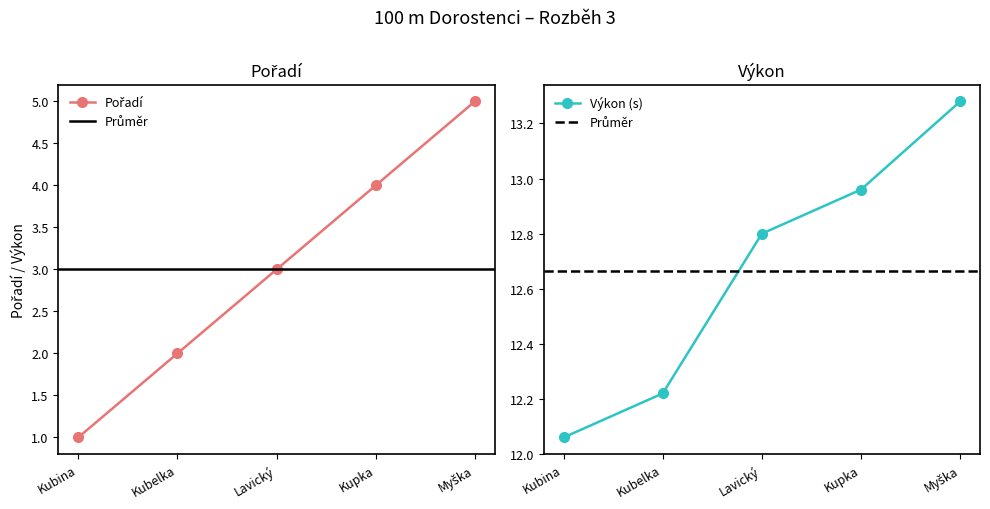

Is it true that Výkon (s) equals 20.4 at Kubelka?

False